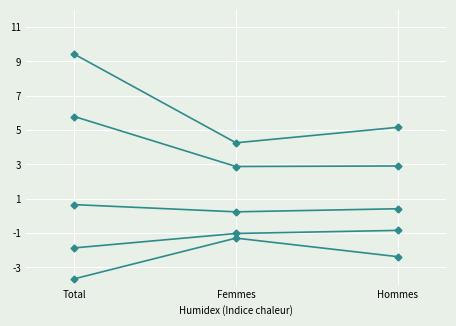

What is the label of the 1st point from the left?

Total